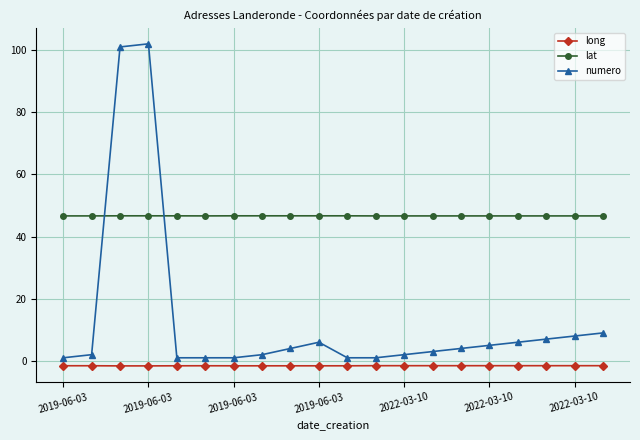

List the series in order of their overall mean, highest first.

lat, numero, long